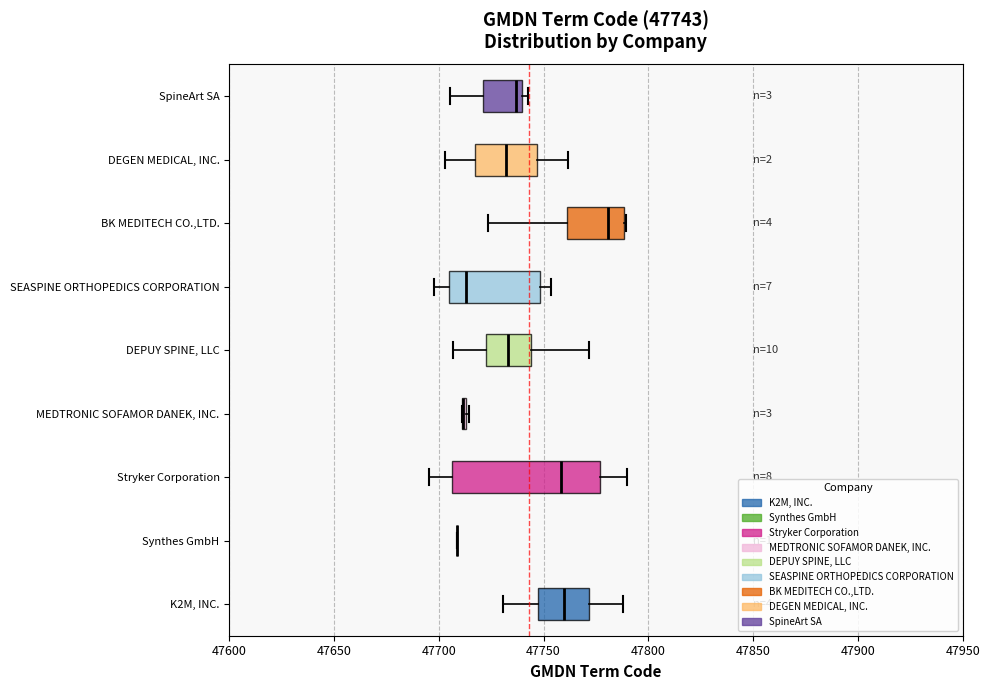

Which box is the widest, from its left edge to its right edge?

Stryker Corporation